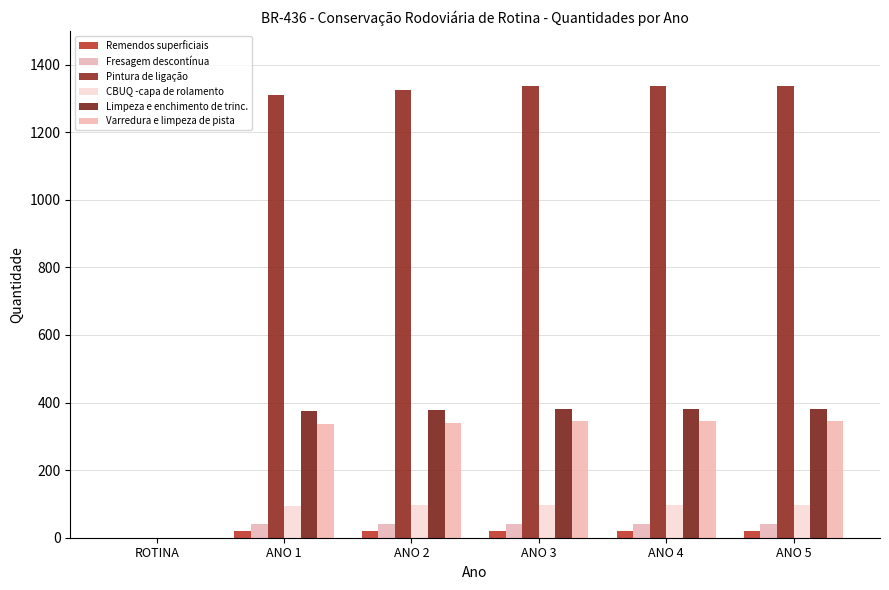

Where is Pintura de ligação nearest to the value 668?

ANO 1